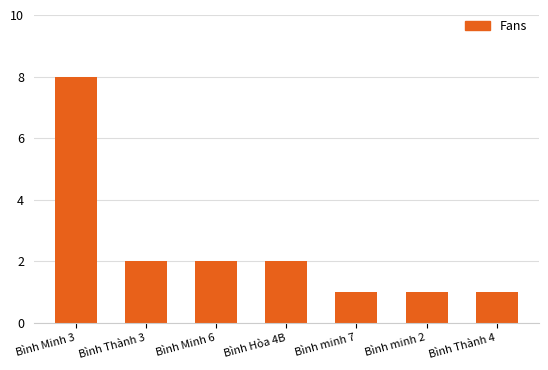

Reading right to left, transcribe all the data shown in this chart.

Bình Thành 4=1	Bình minh 2=1	Bình minh 7=1	Bình Hòa 4B=2	Bình Minh 6=2	Bình Thành 3=2	Bình Minh 3=8